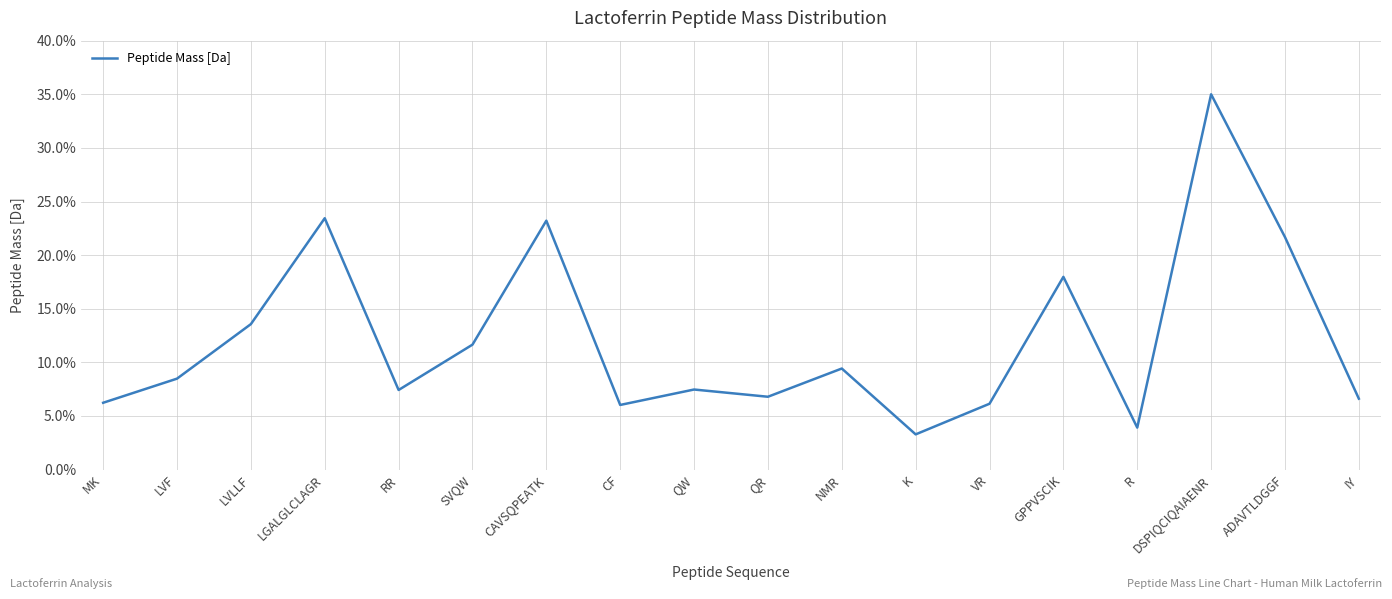

What is the greatest value displayed?

35.0